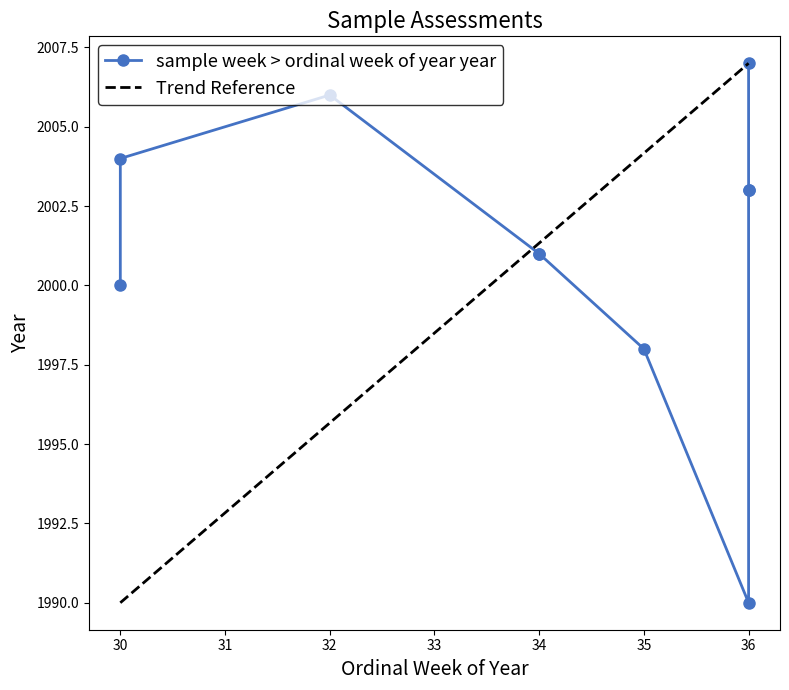

What is the ratio of the value at 36 to the value at 36?

1.0